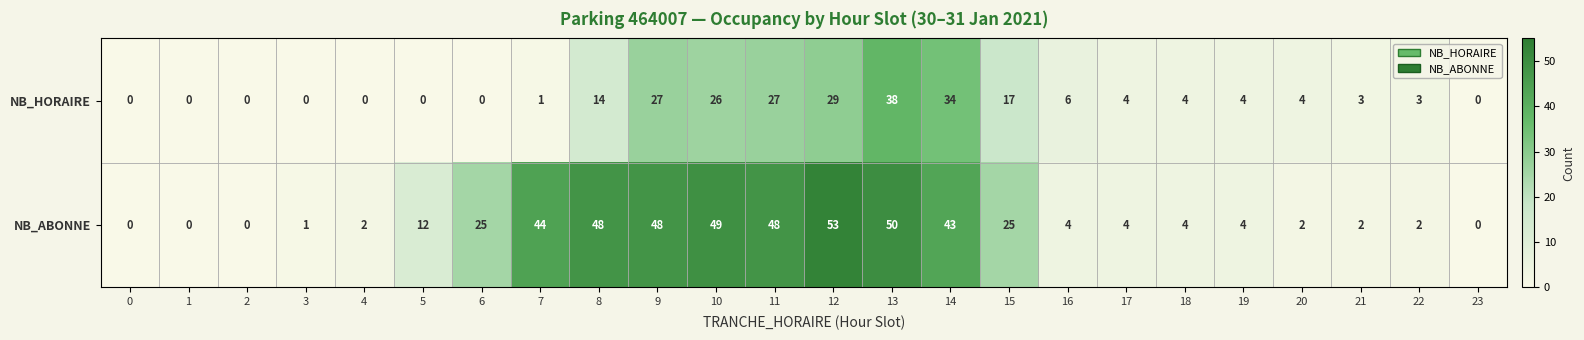

The NB_HORAIRE series shows 17 at 15. True or false?

True